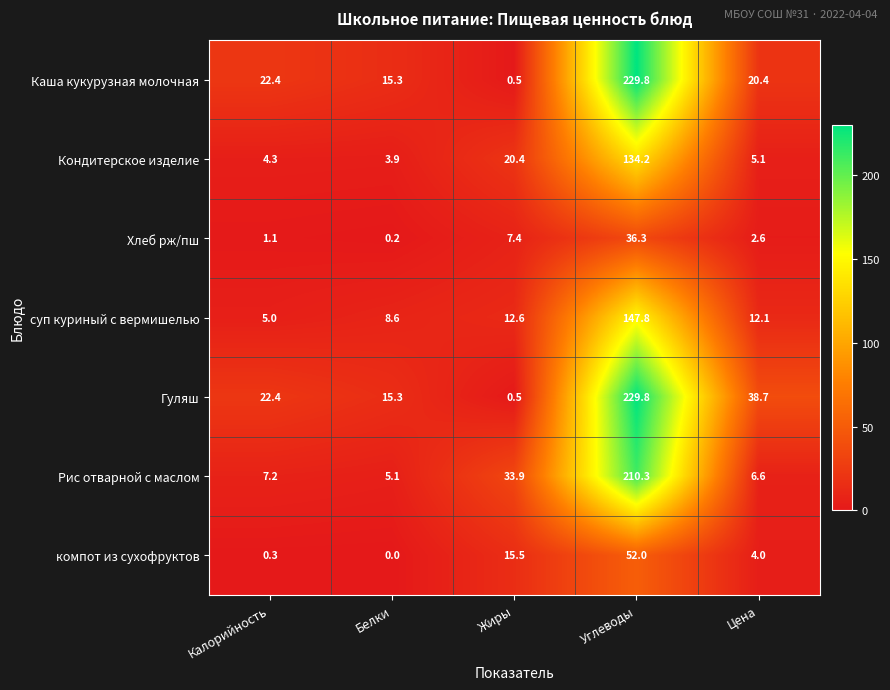

Rank the series at Цена from lowest to highest value.

Хлеб рж/пш, компот из сухофруктов, Кондитерское изделие, Рис отварной с маслом, суп куриный с вермишелью, Каша кукурузная молочная, Гуляш